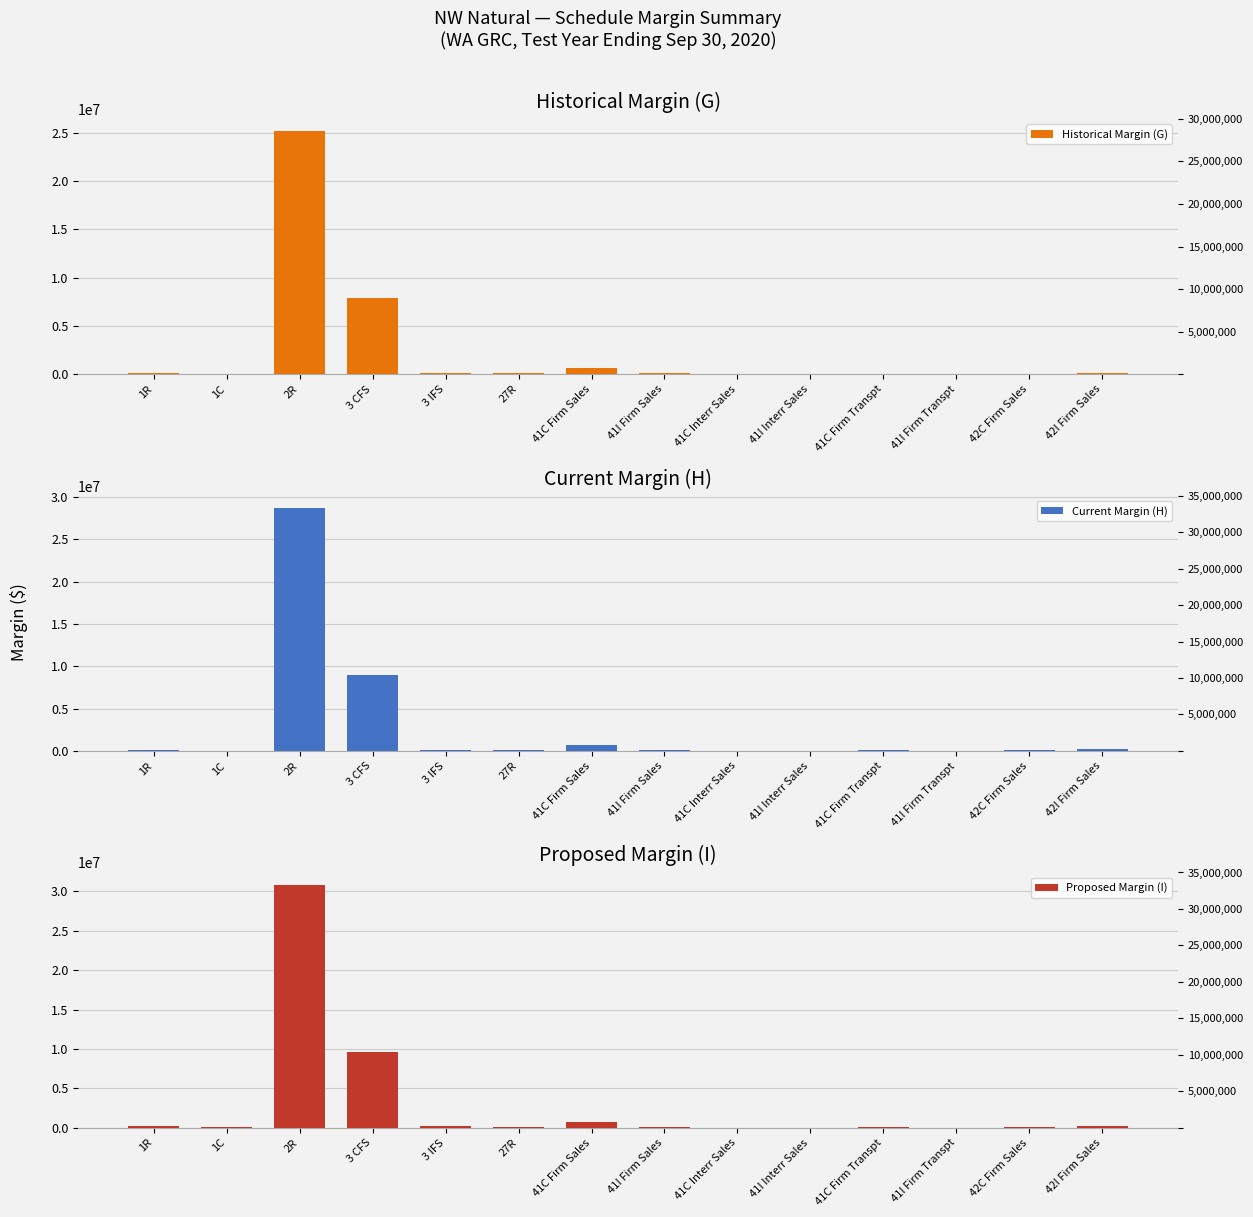

What is the maximum value for Proposed Margin (I)?

30870687